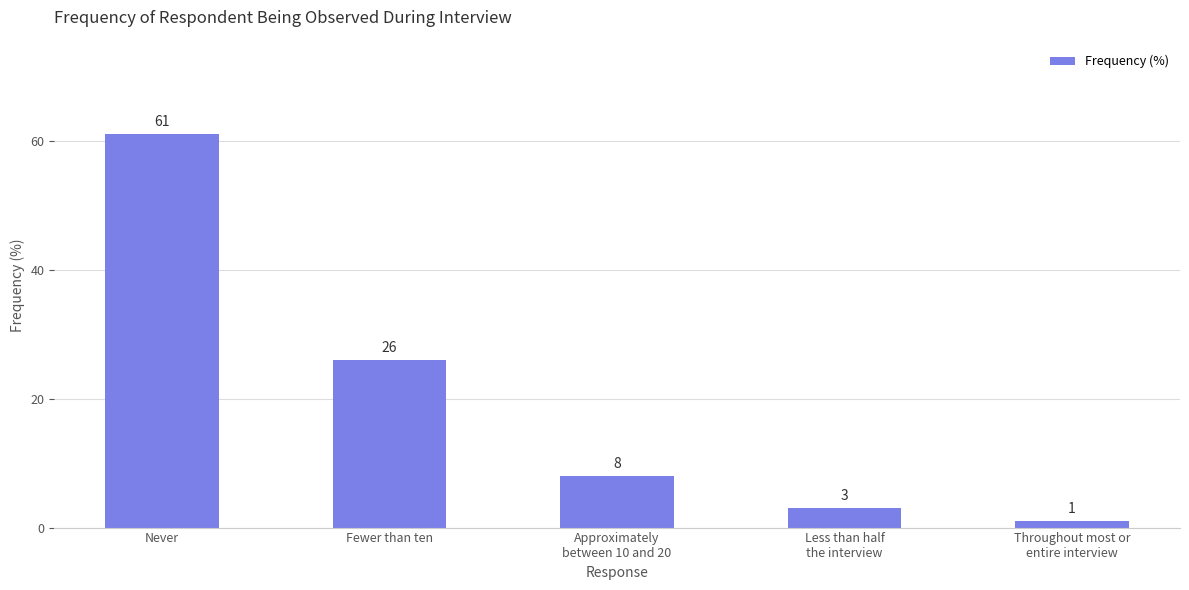

What is the greatest value displayed?

61